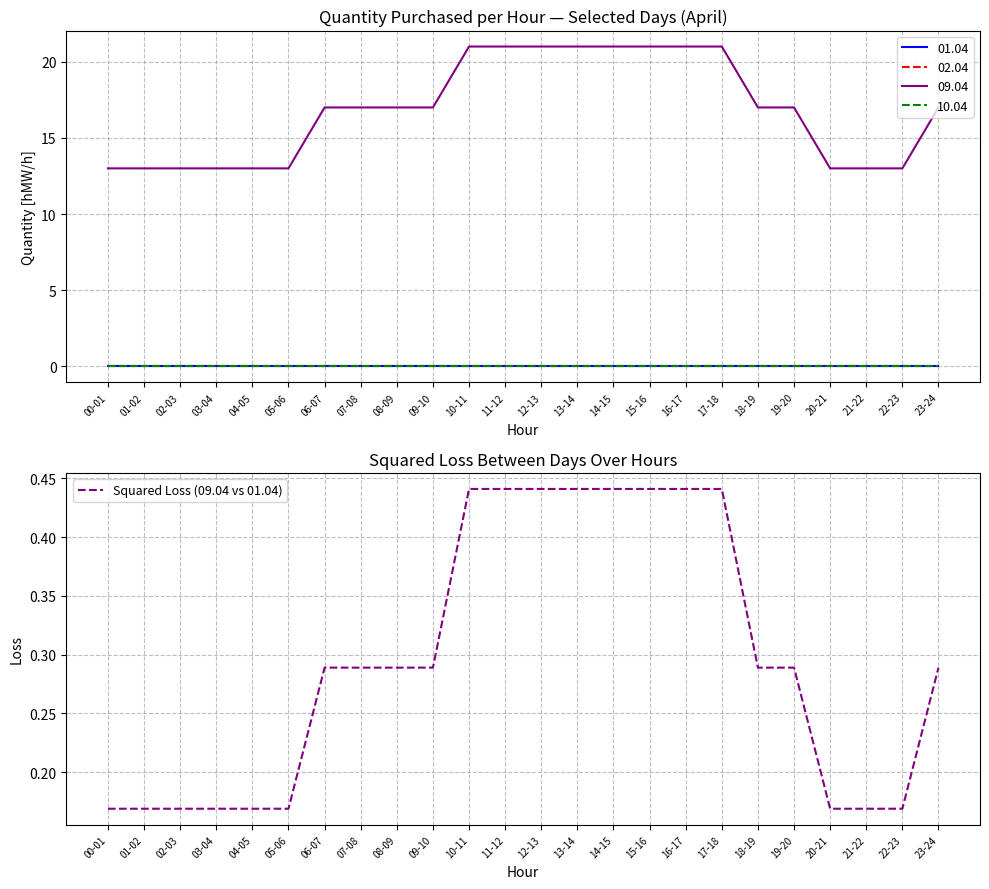

The value at 09-10 is 0.3. True or false?

True